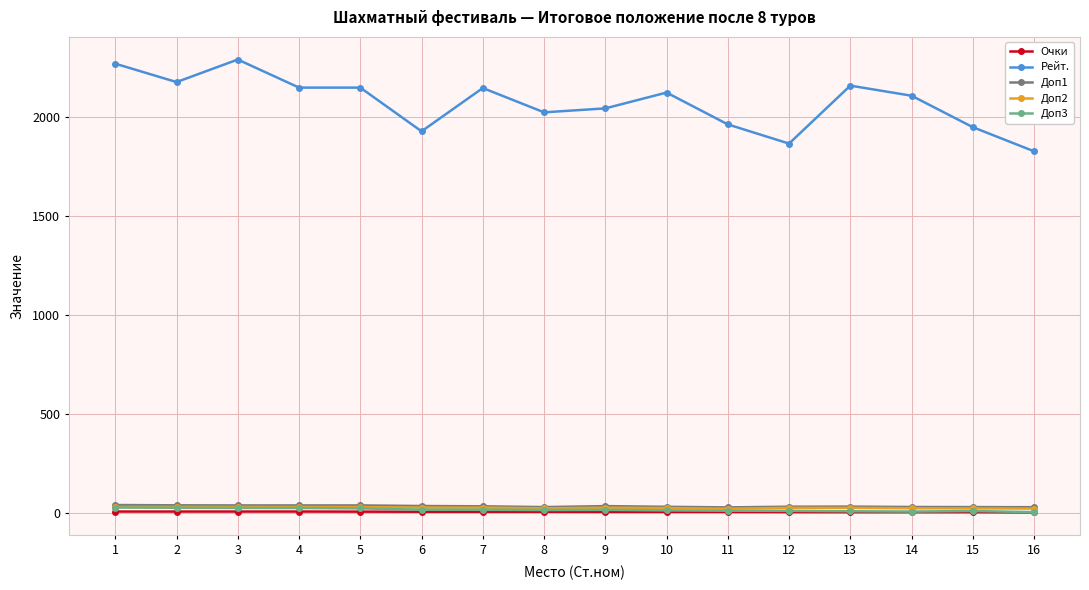

True or false: Доп2 and Рейт. cross at least once.

False